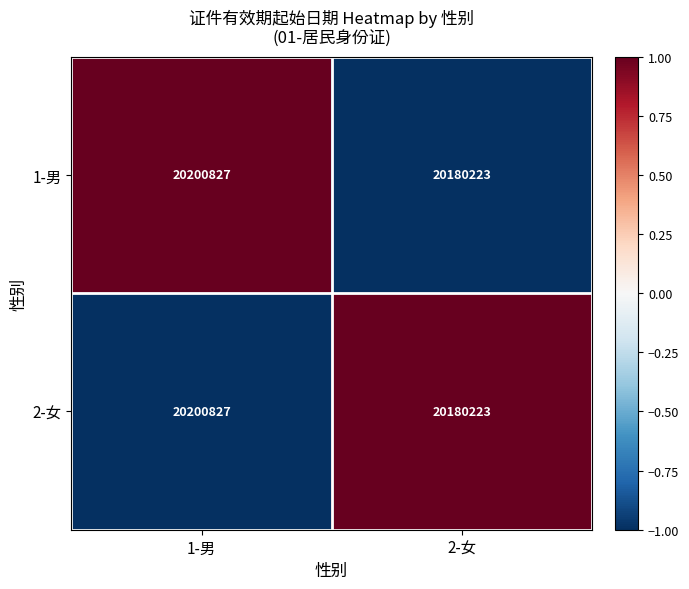

What value does the 2-女 series have at 2-女, to the nearest 100?

20180200